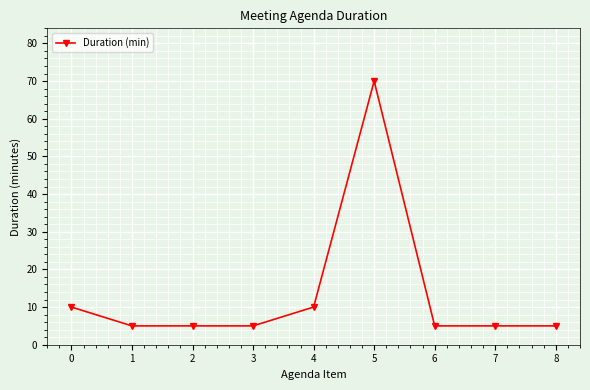

Reading right to left, extract all data points from this chart.

5	5	5	70	10	5	5	5	10